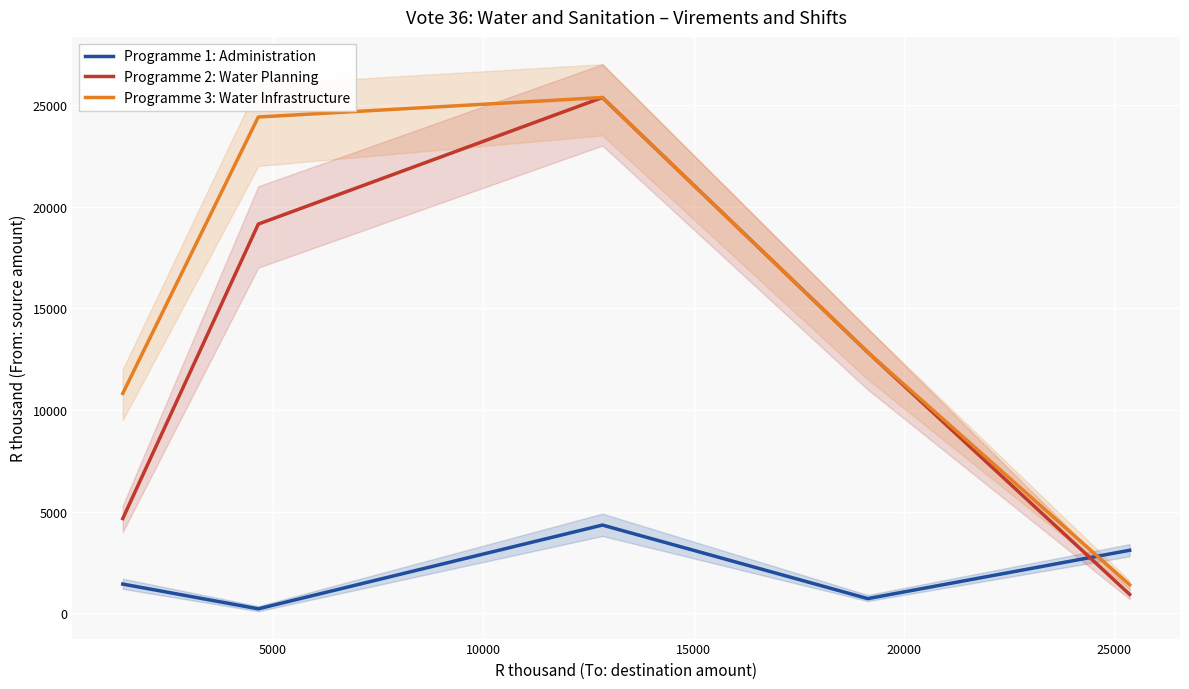

Which series ends up on top after the final intersection of Programme 3: Water Infrastructure and Programme 1: Administration?

Programme 1: Administration